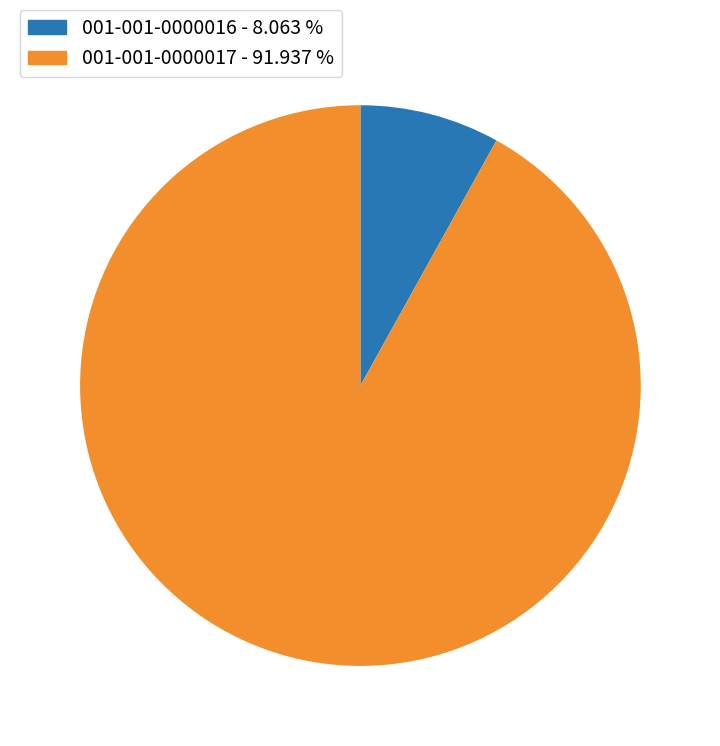

What is the smallest slice in the pie chart?

001-001-0000016